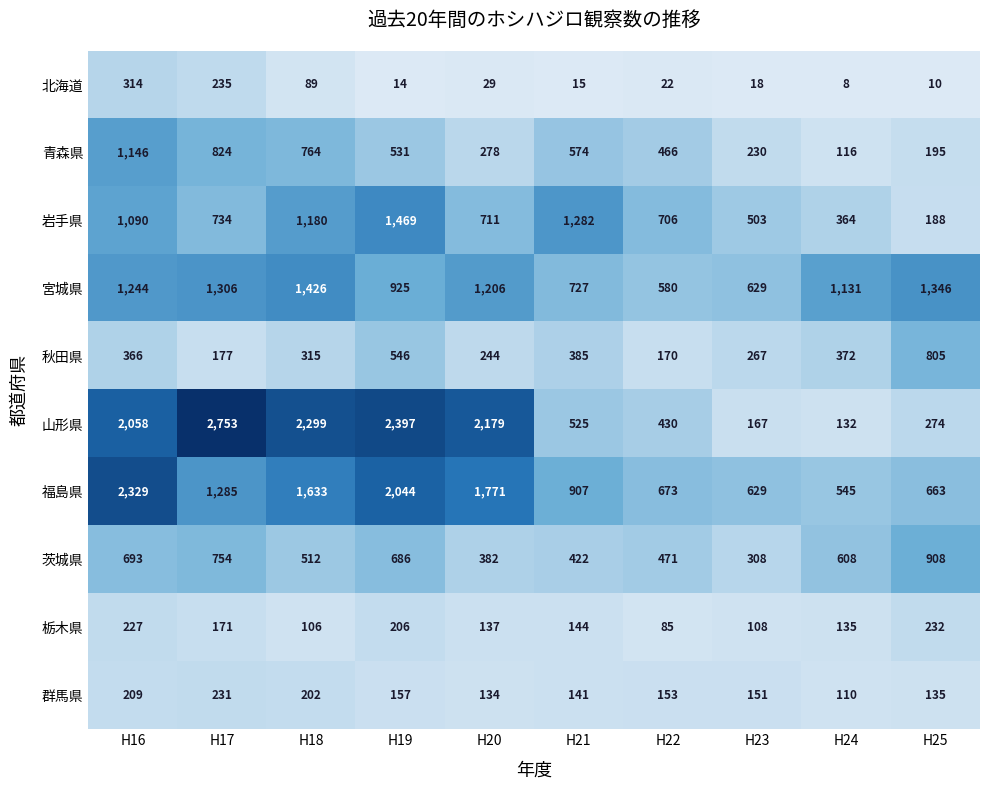

True or false: 秋田県 has a value of 341 at H25.

False